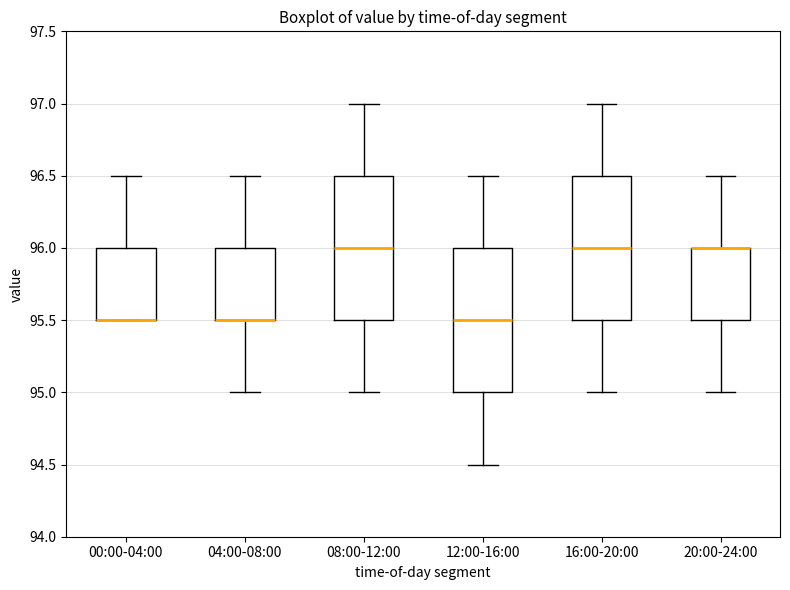

Where does the median line of the box for 16:00-20:00 sit on the y-axis? The values are not printed on the chart, so give them approximately, as read against the axis.

96.0